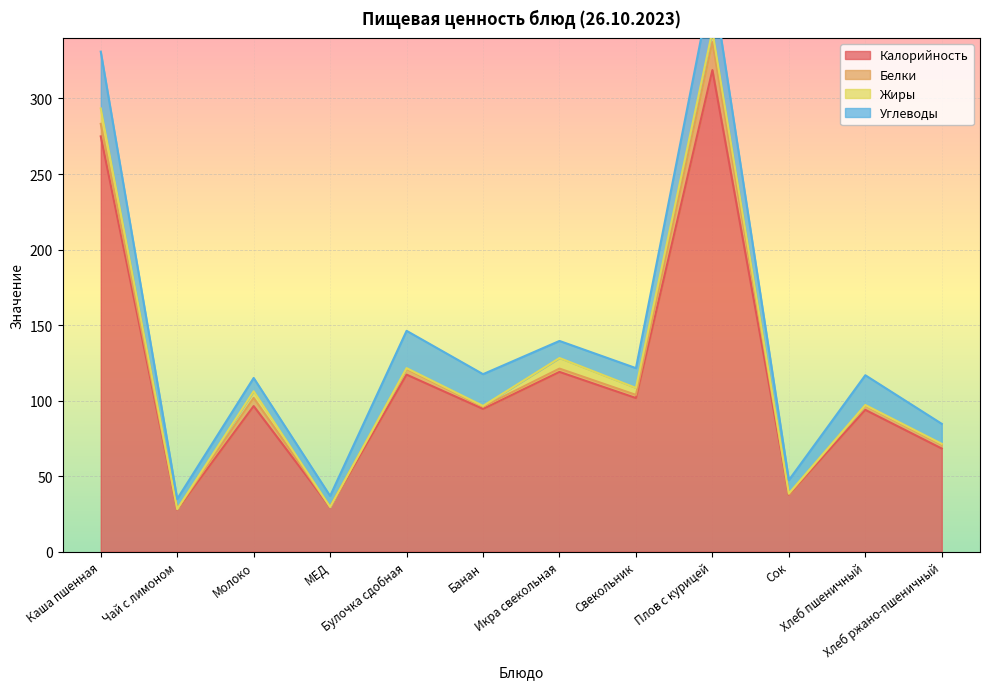

True or false: Углеводы and Калорийность cross at least once.

False